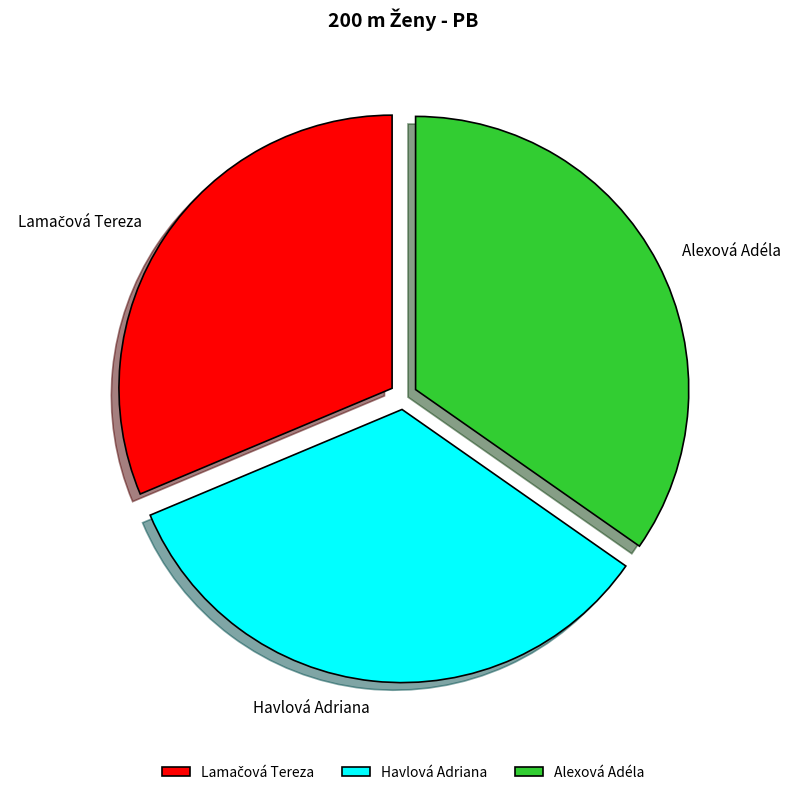

Between Alexová Adéla and Havlová Adriana, which is larger?

Alexová Adéla